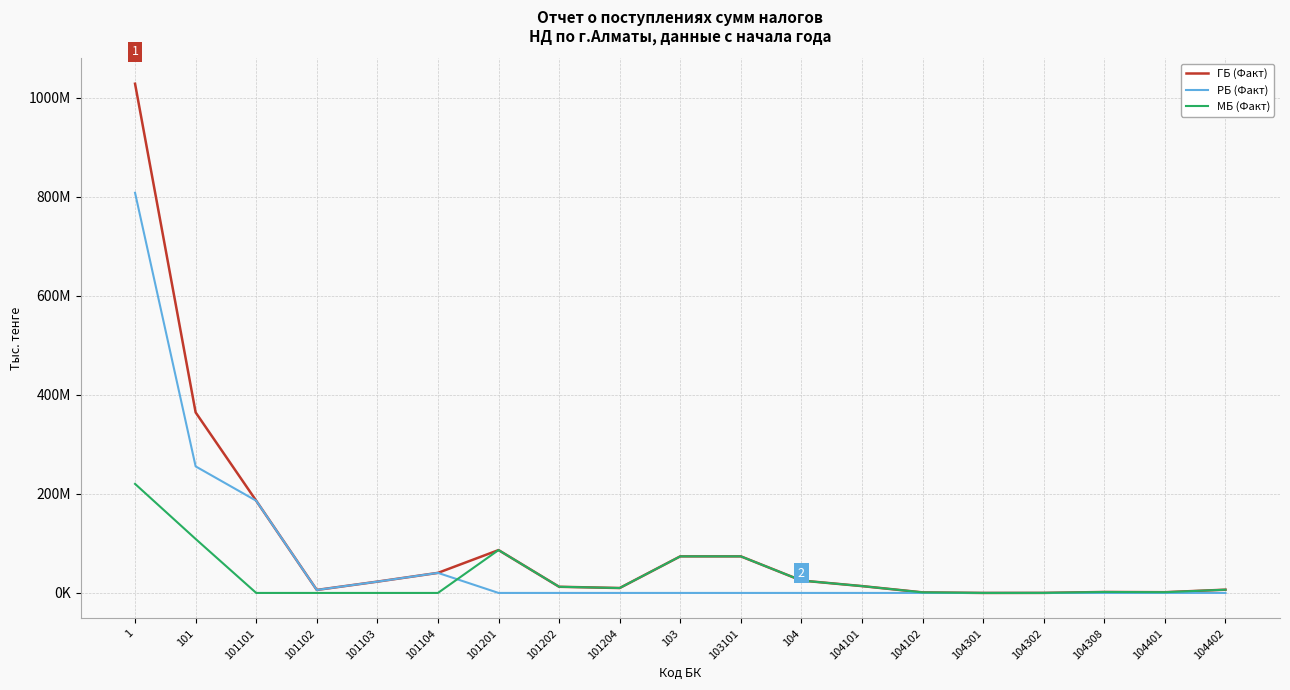

What are all the series names shown in the legend?

ГБ (Факт), РБ (Факт), МБ (Факт)